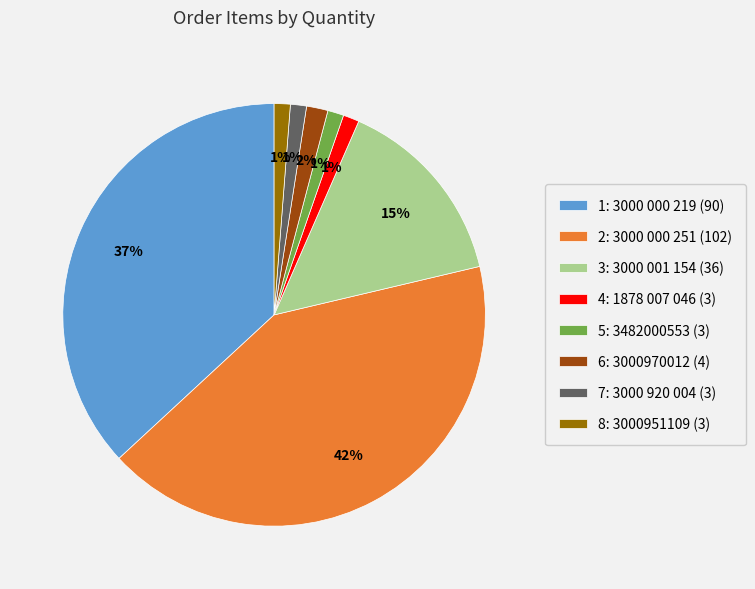

Is there any slice that represents more than half of the pie?

No